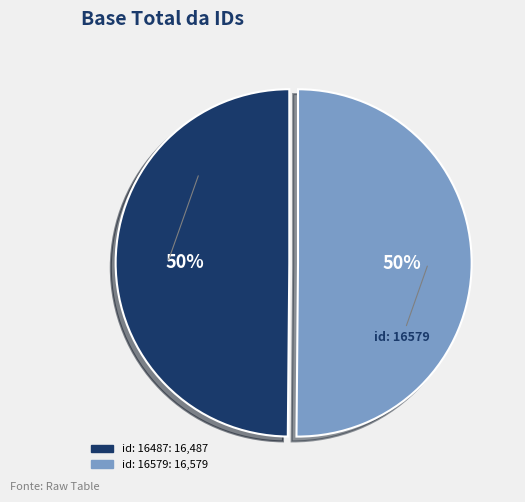

Count the number of slices in the pie.

2